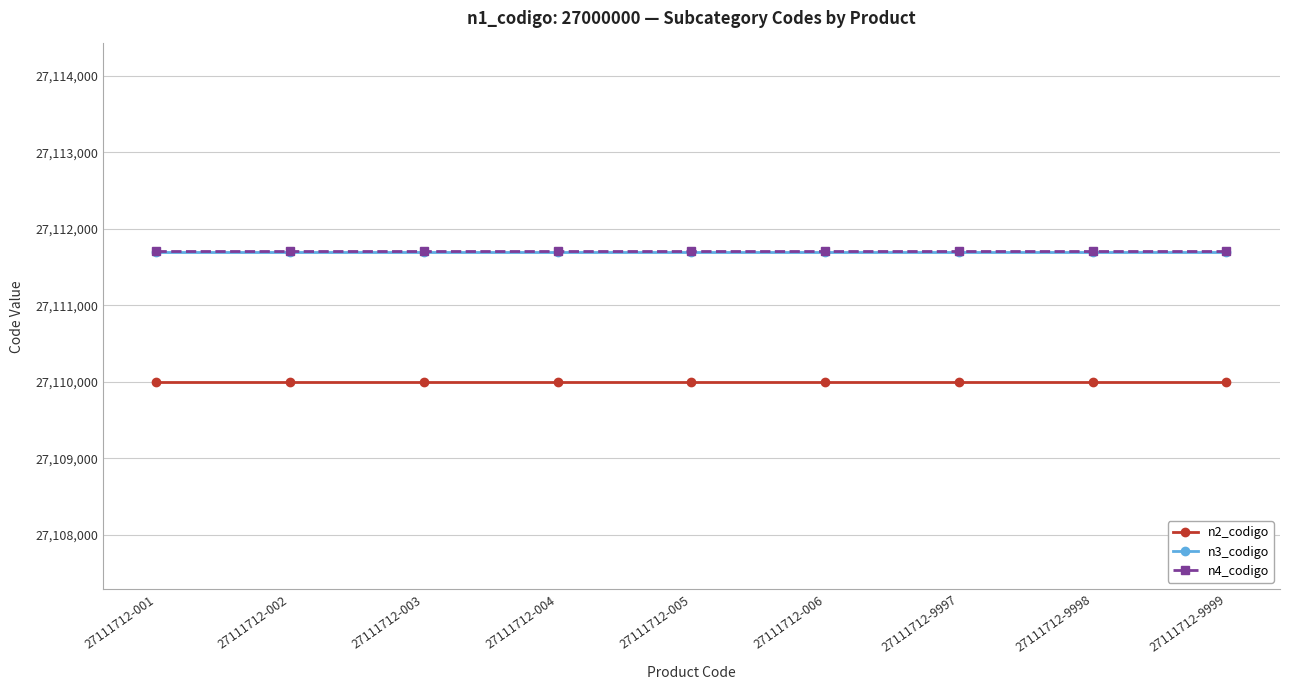

What is the sum of all n4_codigo values?

244005408